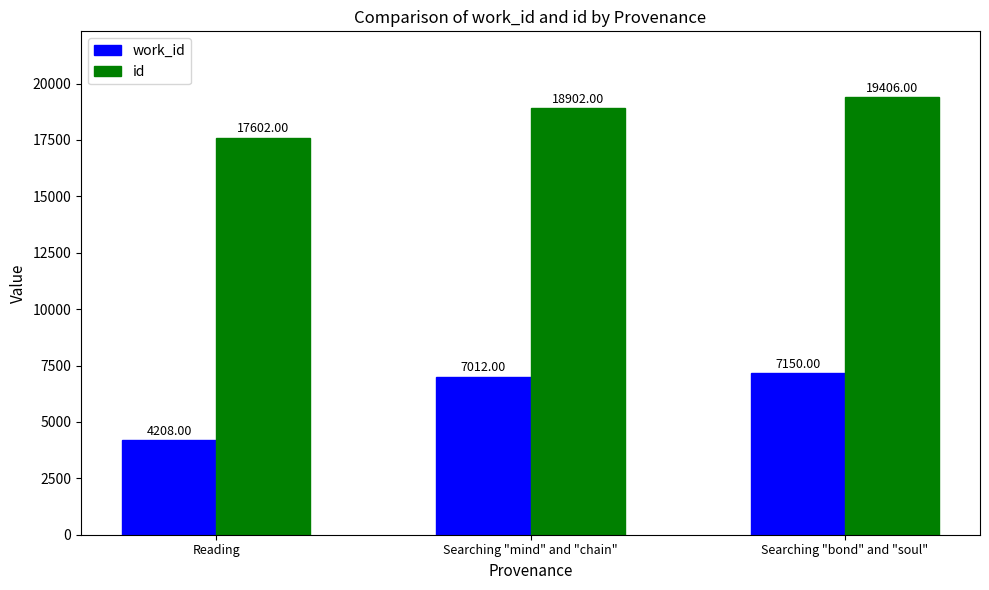

How many groups of bars are there?

3